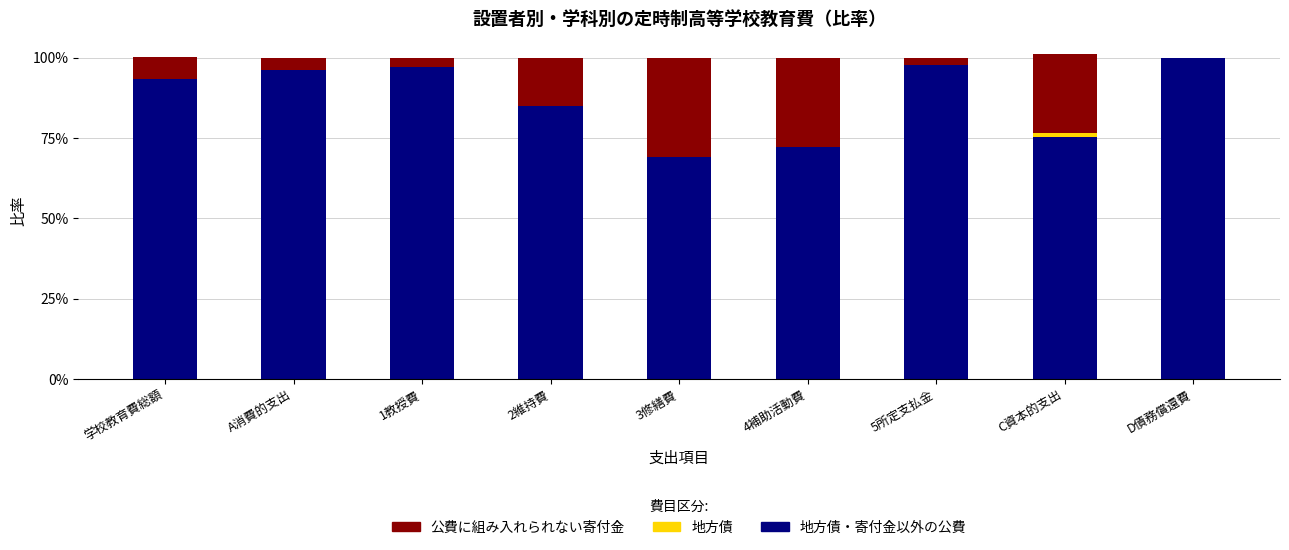

How many 地方債 values are between 0 and 1?

9